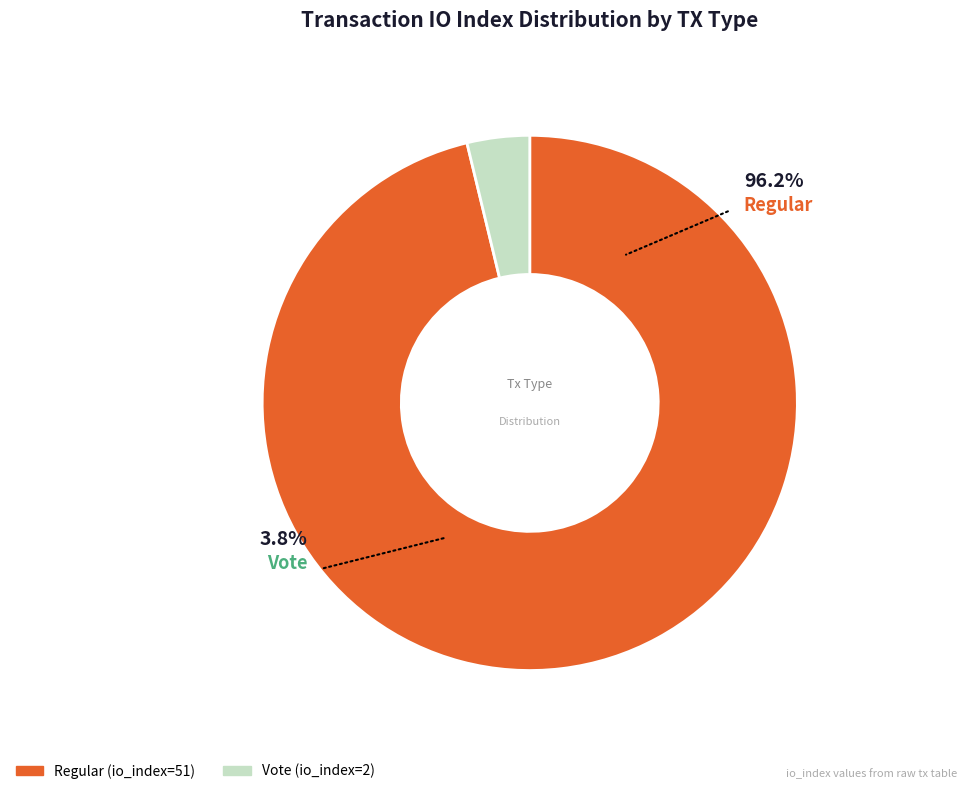

Combined, do Regular (io_index=51) and Vote (io_index=2) account for over 50%?

Yes